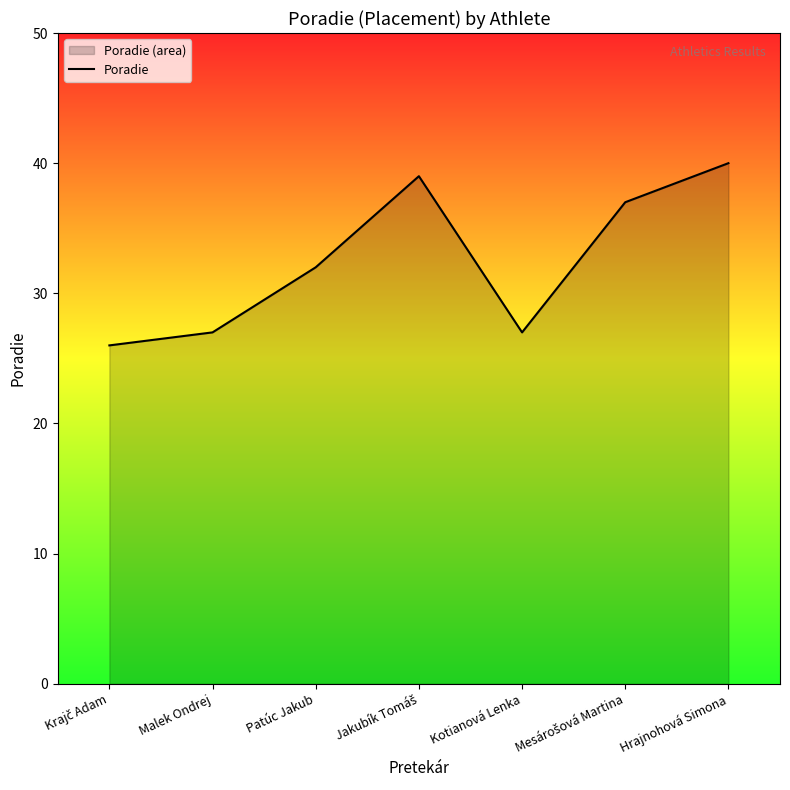

What is the difference between the second highest and minimum values?

13